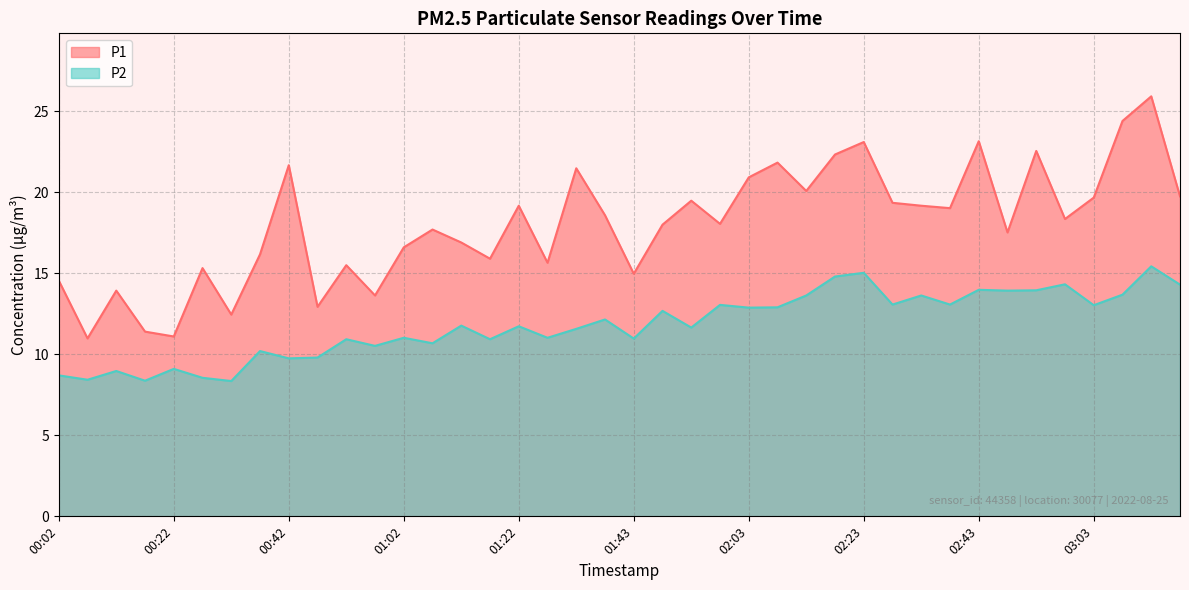

Reading left to right, transcribe all the data shown in this chart.

P1: 00:02=14.6	00:07=11.0	00:12=13.9	00:17=11.4	00:22=11.1	00:27=15.3	00:32=12.4	00:37=16.2	00:42=21.7	00:47=12.9	00:52=15.5	00:57=13.6	01:02=16.6	01:07=17.7	01:12=16.9	01:17=15.9	01:22=19.2	01:27=15.7	01:32=21.5	01:37=18.6	01:43=15.0	01:48=18.0	01:53=19.5	01:58=18.1	02:03=20.9	02:08=21.8	02:13=20.1	02:18=22.3	02:23=23.1	02:28=19.4	02:33=19.2	02:38=19.0	02:43=23.1	02:48=17.5	02:53=22.6	02:58=18.4	03:03=19.7	03:08=24.4	03:13=25.9	03:18=19.8
P2: 00:02=8.7	00:07=8.4	00:12=9.0	00:17=8.4	00:22=9.1	00:27=8.6	00:32=8.3	00:37=10.2	00:42=9.8	00:47=9.8	00:52=10.9	00:57=10.5	01:02=11.0	01:07=10.7	01:12=11.8	01:17=10.9	01:22=11.7	01:27=11.0	01:32=11.6	01:37=12.2	01:43=11.0	01:48=12.7	01:53=11.7	01:58=13.1	02:03=12.9	02:08=12.9	02:13=13.6	02:18=14.8	02:23=15.0	02:28=13.1	02:33=13.6	02:38=13.1	02:43=14.0	02:48=13.9	02:53=13.9	02:58=14.3	03:03=13.0	03:08=13.7	03:13=15.4	03:18=14.3